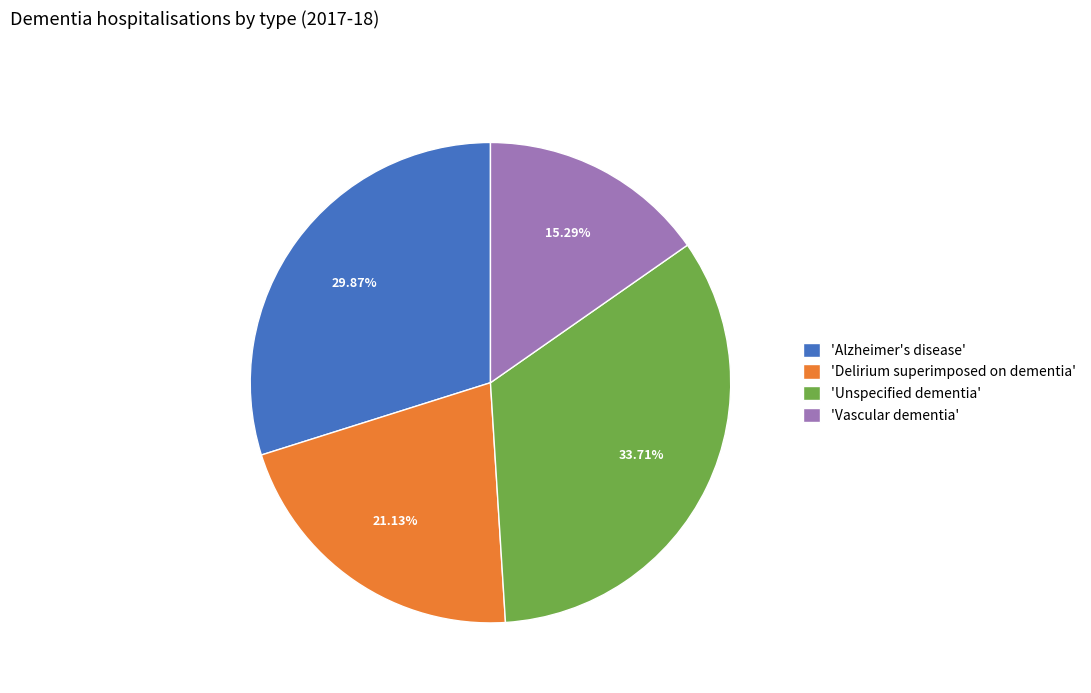

Rank the categories by value from highest to lowest.

'Unspecified dementia', 'Alzheimer's disease', 'Delirium superimposed on dementia', 'Vascular dementia'